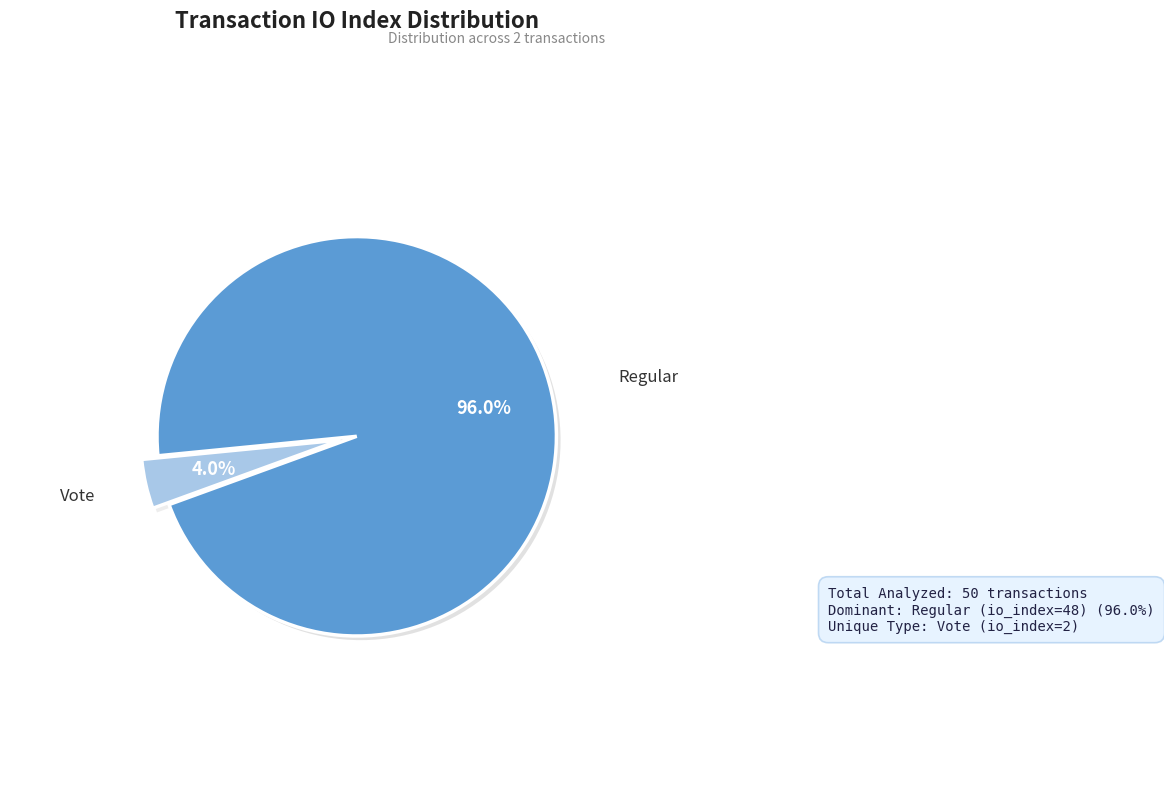

To the nearest percent, what is the difference between the largest and smallest slice percentages?

92%